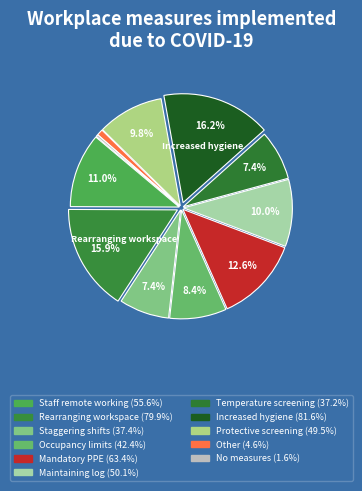

How many slices are in this pie chart?

11